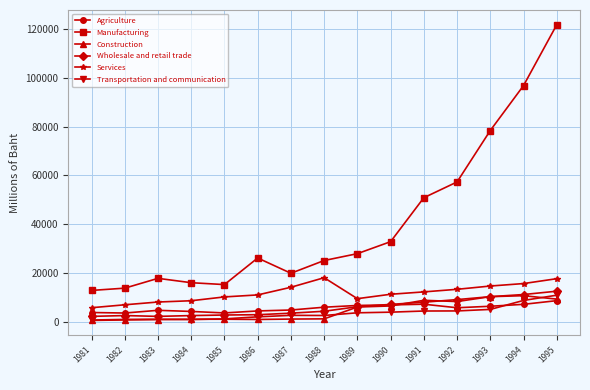

What are all the series names shown in the legend?

Agriculture, Manufacturing, Construction, Wholesale and retail trade, Services, Transportation and communication